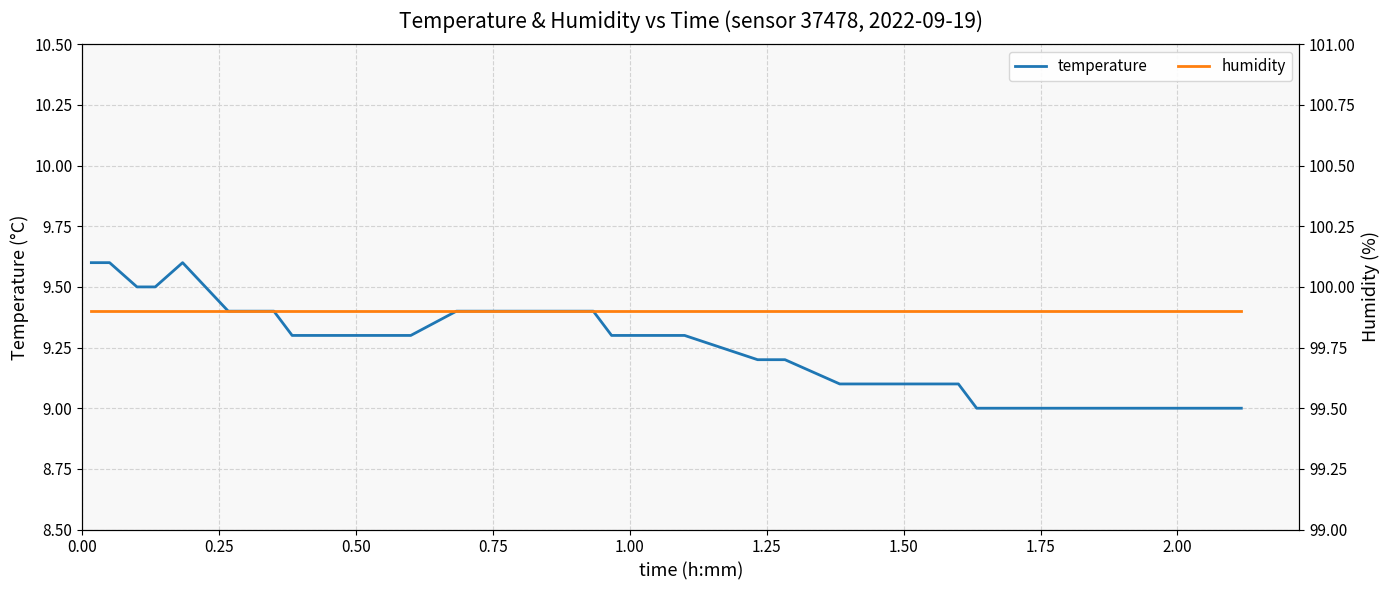

The value of humidity at 27 is 133.2. True or false?

False